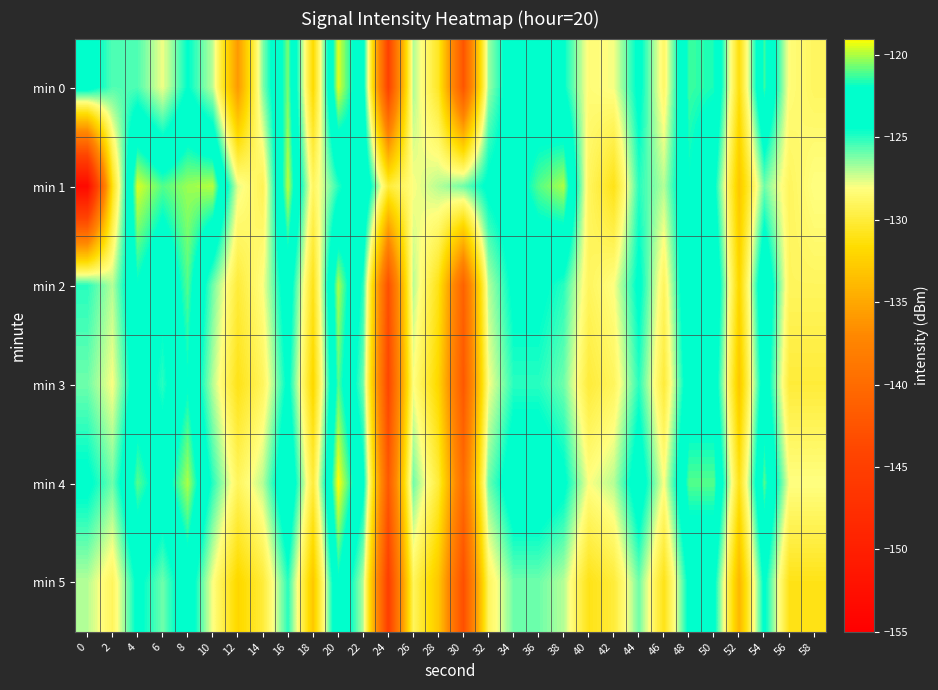

Between 18 and 6, which is larger?

6